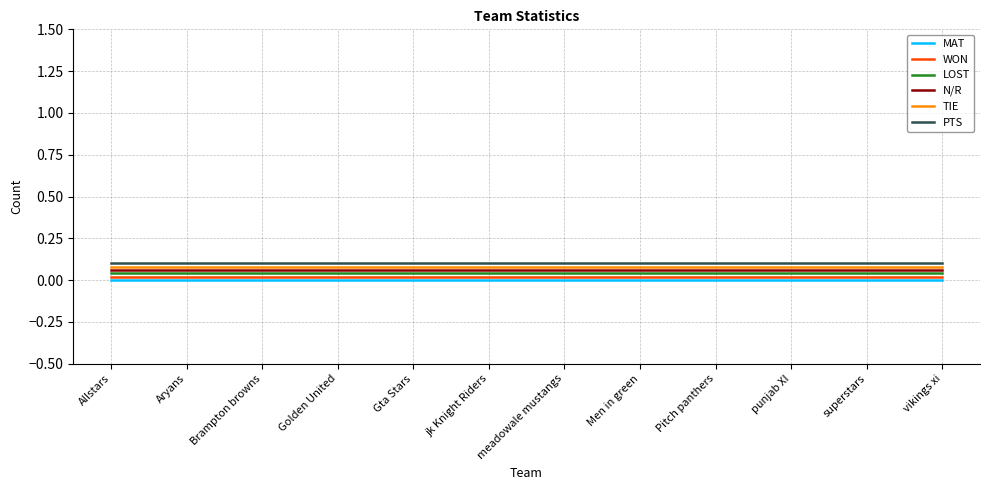

Reading left to right, transcribe all the data shown in this chart.

MAT: Allstars=0.0	Aryans=0.0	Brampton browns=0.0	Golden United=0.0	Gta Stars=0.0	jk Knight Riders=0.0	meadowale mustangs=0.0	Men in green=0.0	Pitch panthers=0.0	punjab XI=0.0	superstars=0.0	vikings xi=0.0
WON: Allstars=0.0	Aryans=0.0	Brampton browns=0.0	Golden United=0.0	Gta Stars=0.0	jk Knight Riders=0.0	meadowale mustangs=0.0	Men in green=0.0	Pitch panthers=0.0	punjab XI=0.0	superstars=0.0	vikings xi=0.0
LOST: Allstars=0.0	Aryans=0.0	Brampton browns=0.0	Golden United=0.0	Gta Stars=0.0	jk Knight Riders=0.0	meadowale mustangs=0.0	Men in green=0.0	Pitch panthers=0.0	punjab XI=0.0	superstars=0.0	vikings xi=0.0
N/R: Allstars=0.1	Aryans=0.1	Brampton browns=0.1	Golden United=0.1	Gta Stars=0.1	jk Knight Riders=0.1	meadowale mustangs=0.1	Men in green=0.1	Pitch panthers=0.1	punjab XI=0.1	superstars=0.1	vikings xi=0.1
TIE: Allstars=0.1	Aryans=0.1	Brampton browns=0.1	Golden United=0.1	Gta Stars=0.1	jk Knight Riders=0.1	meadowale mustangs=0.1	Men in green=0.1	Pitch panthers=0.1	punjab XI=0.1	superstars=0.1	vikings xi=0.1
PTS: Allstars=0.1	Aryans=0.1	Brampton browns=0.1	Golden United=0.1	Gta Stars=0.1	jk Knight Riders=0.1	meadowale mustangs=0.1	Men in green=0.1	Pitch panthers=0.1	punjab XI=0.1	superstars=0.1	vikings xi=0.1